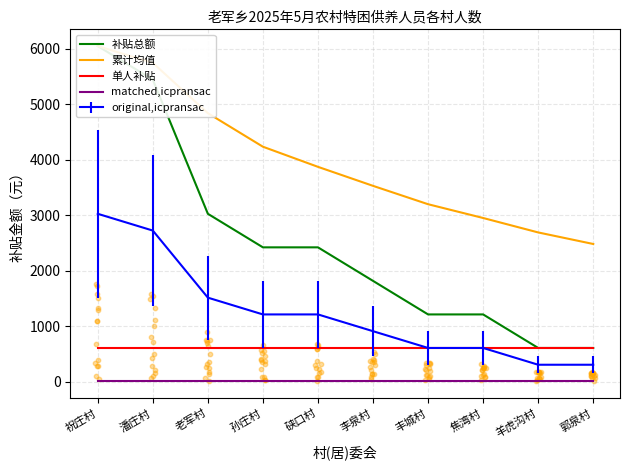

The original,icpransac series shows 1210.0 at 硖口村. True or false?

True